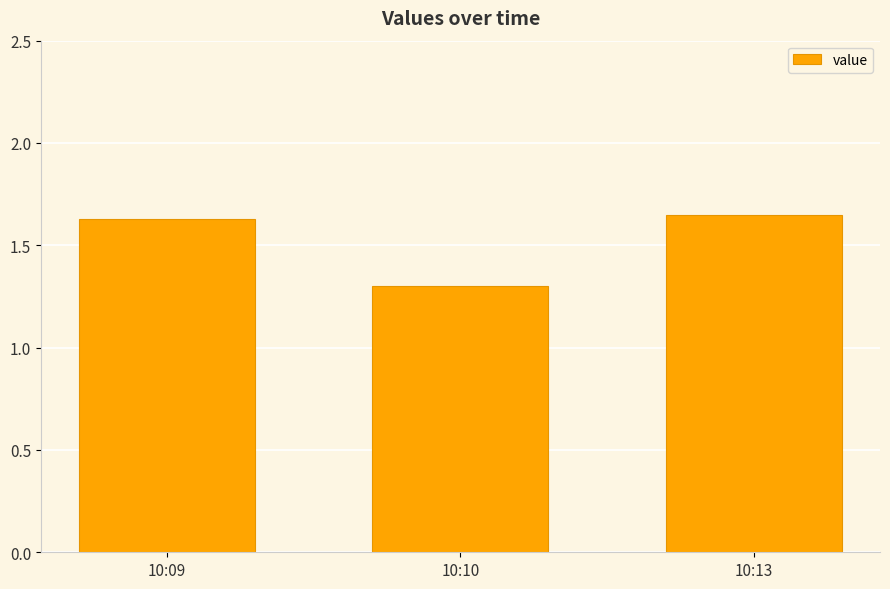

What is the average value?

1.5